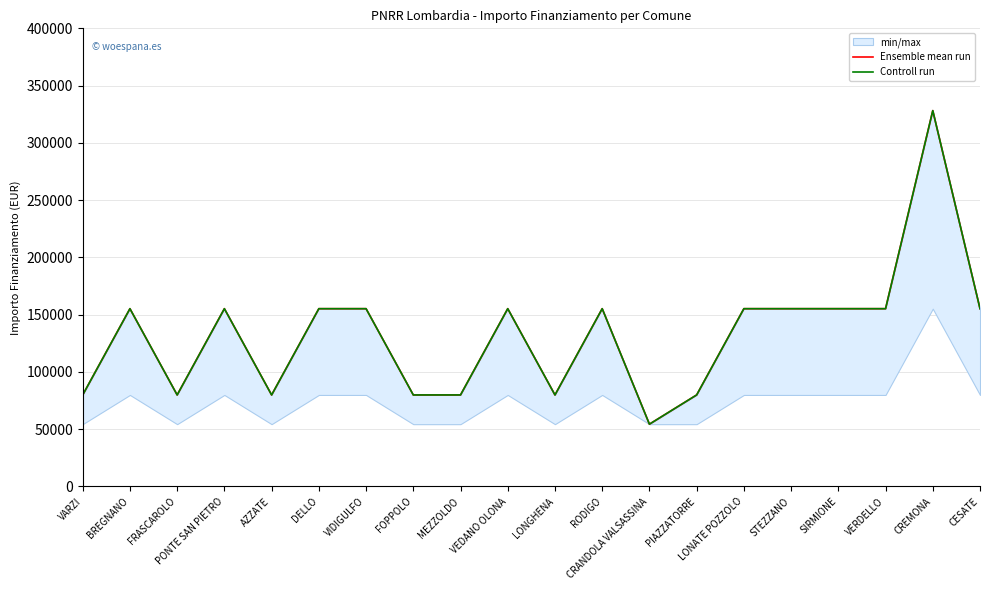

True or false: Controll run and Ensemble mean run intersect in this chart.

False